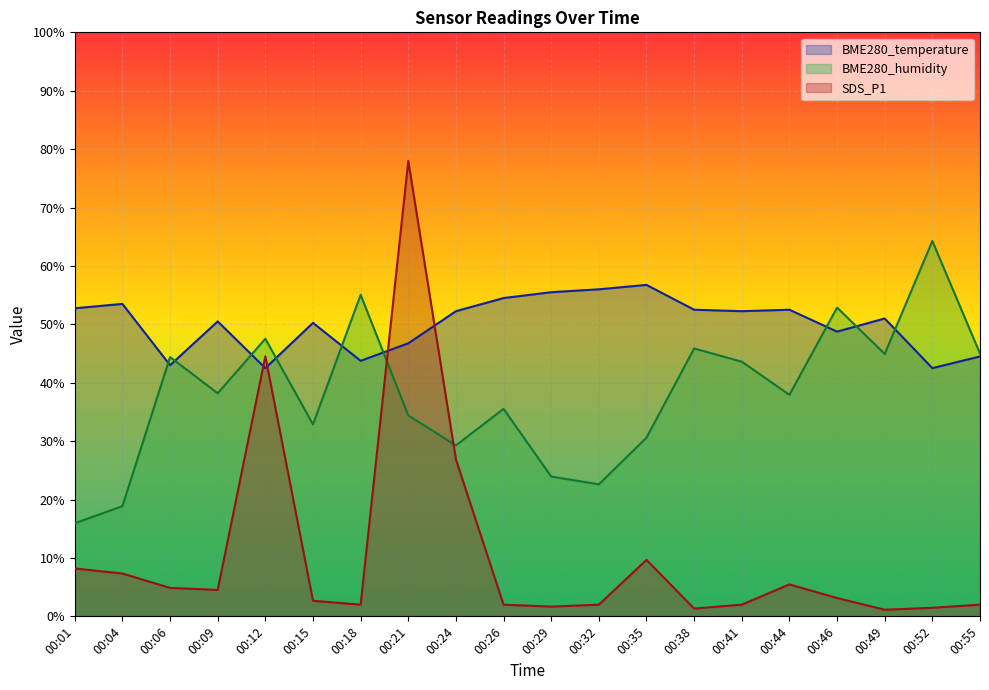

True or false: BME280_temperature has a value of 55.5 at 00:29.

True